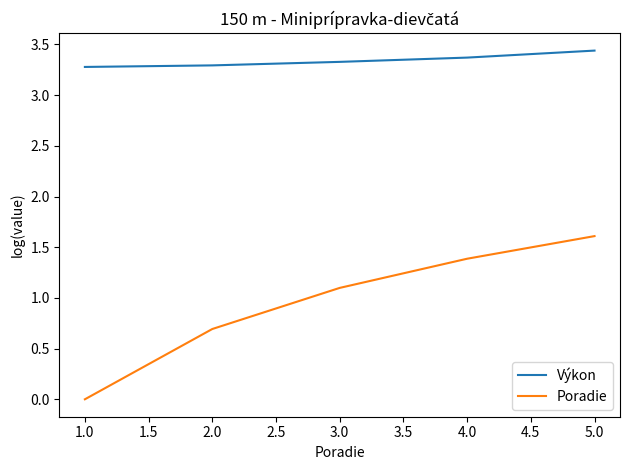

Which series has the largest range (max minus min)?

Poradie